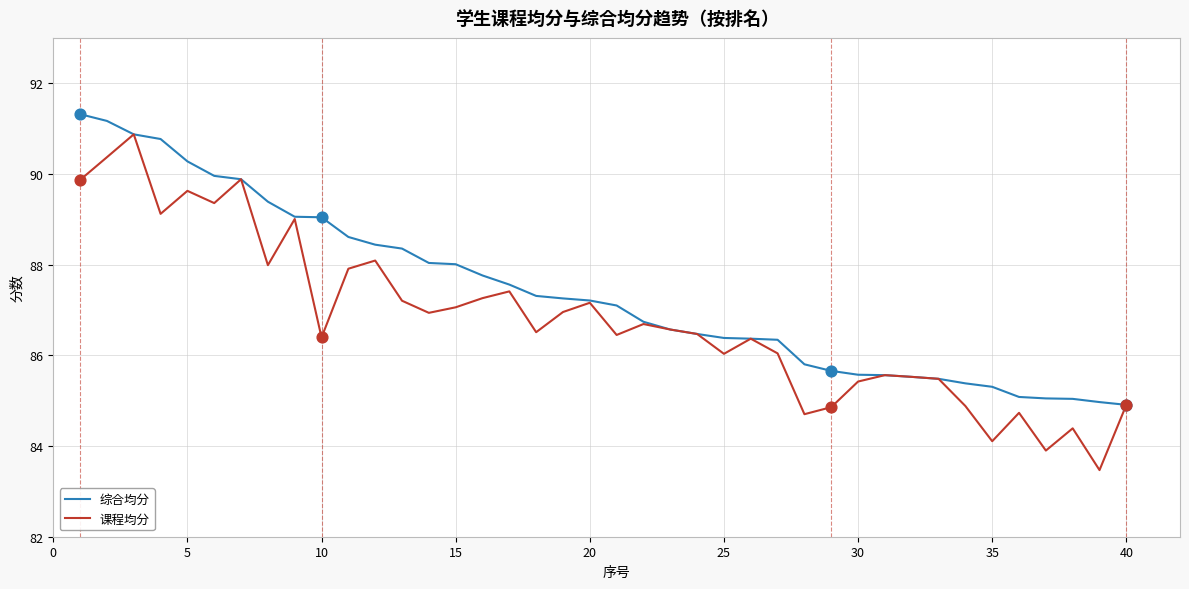

Which series has the largest total across all categories?

综合均分